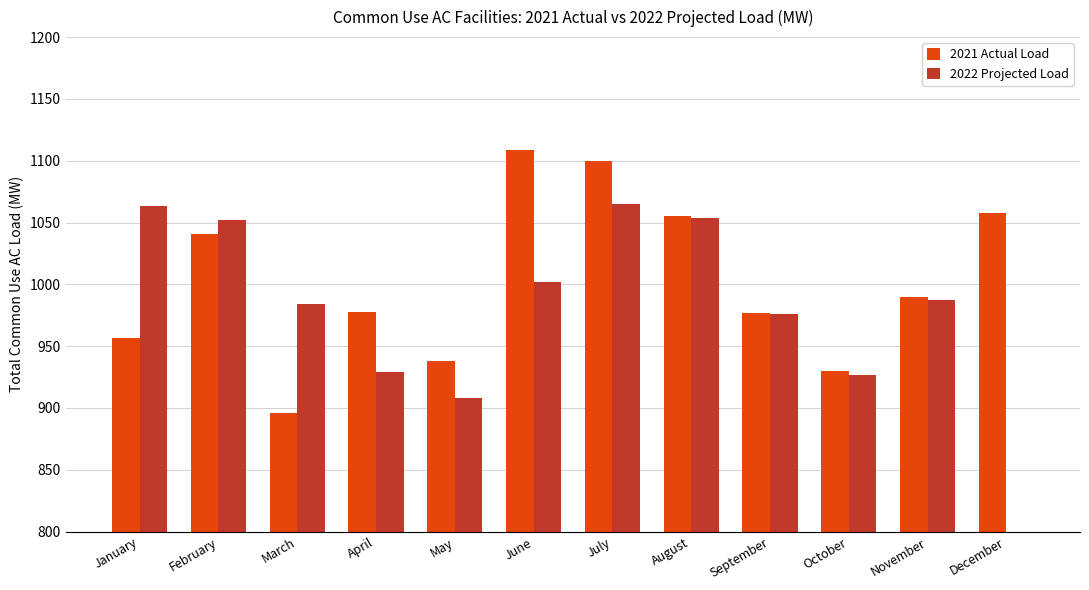

Which label corresponds to the smallest value in the chart?

December